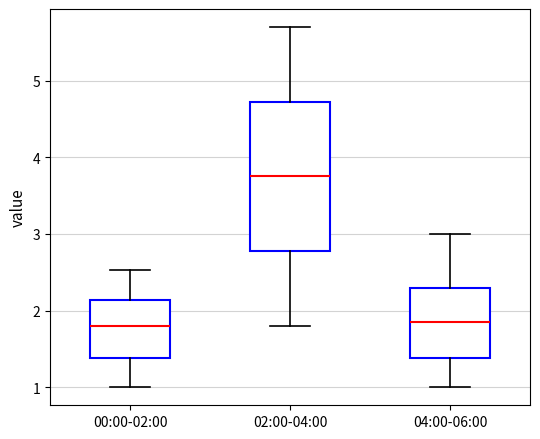

Which box is the tallest, from its lower edge to its upper edge?

02:00-04:00